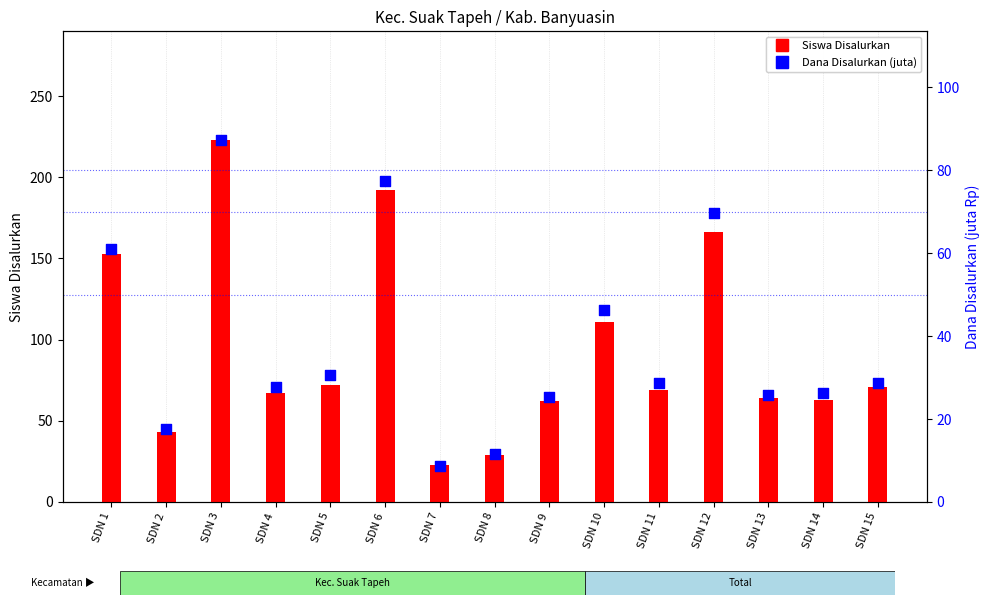

At which category is the sum across all series the highest?

SDN 3